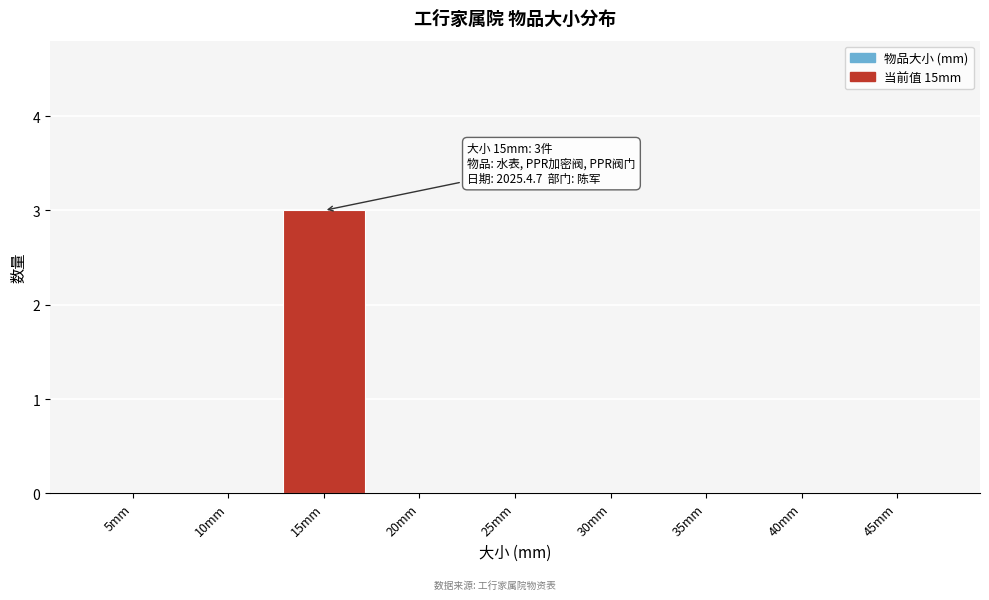

Reading left to right, list all the values displayed in this chart.

5mm=0	10mm=0	15mm=3	20mm=0	25mm=0	30mm=0	35mm=0	40mm=0	45mm=0